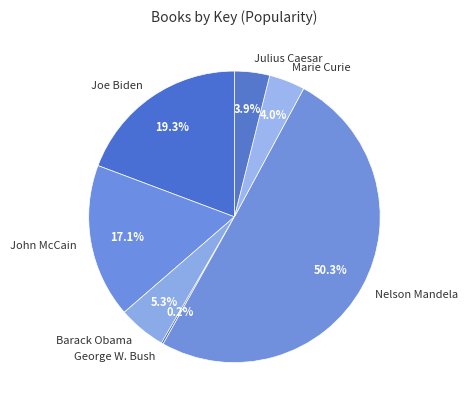

What is the ratio of the value at Nelson Mandela to the value at George W. Bush?

239.1